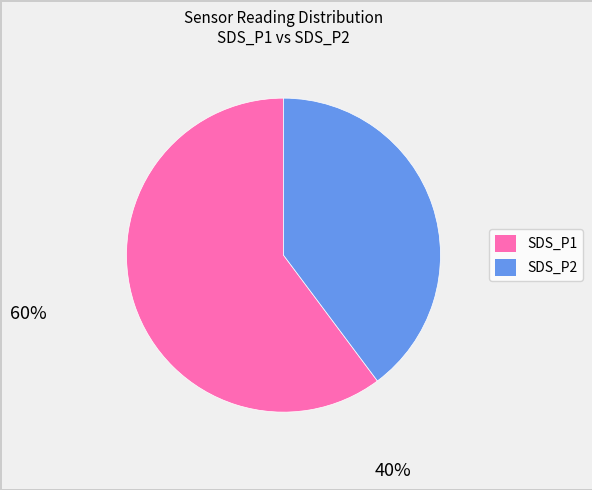

Count the number of slices in the pie.

2